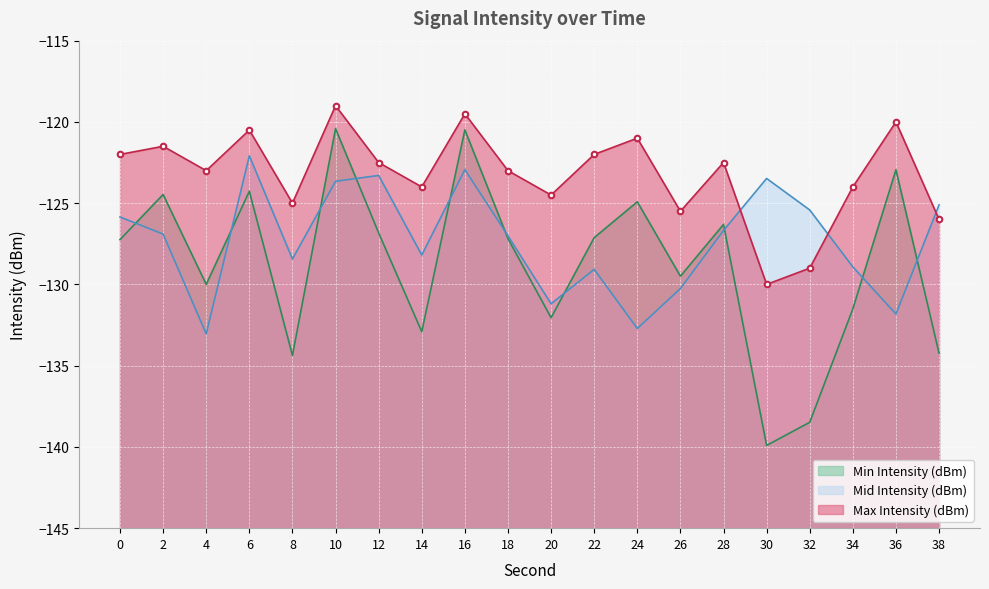

What is the value of the Mid Intensity (dBm) point at the 8th from the left?

-128.2